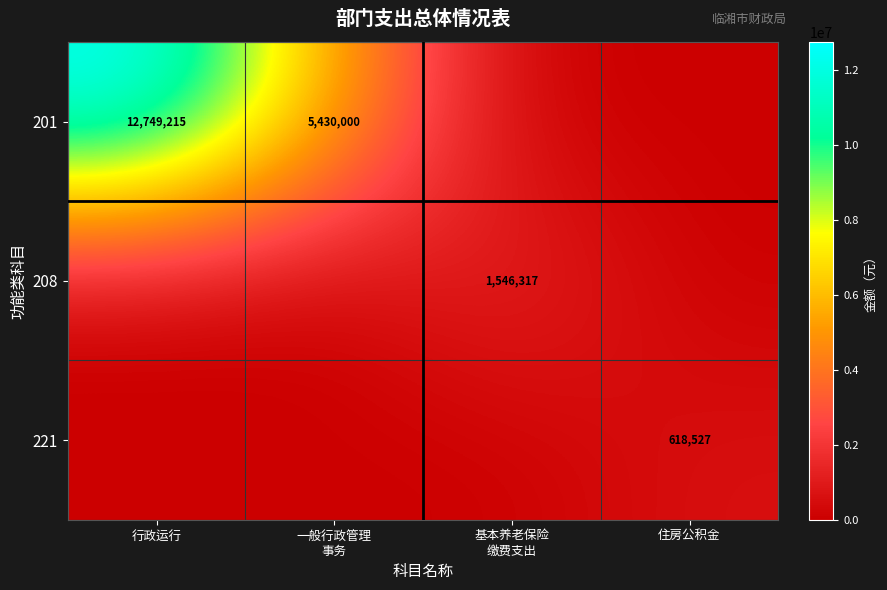

Is it true that 208 equals 1546317.4 at 基本养老保险 缴费支出?

True